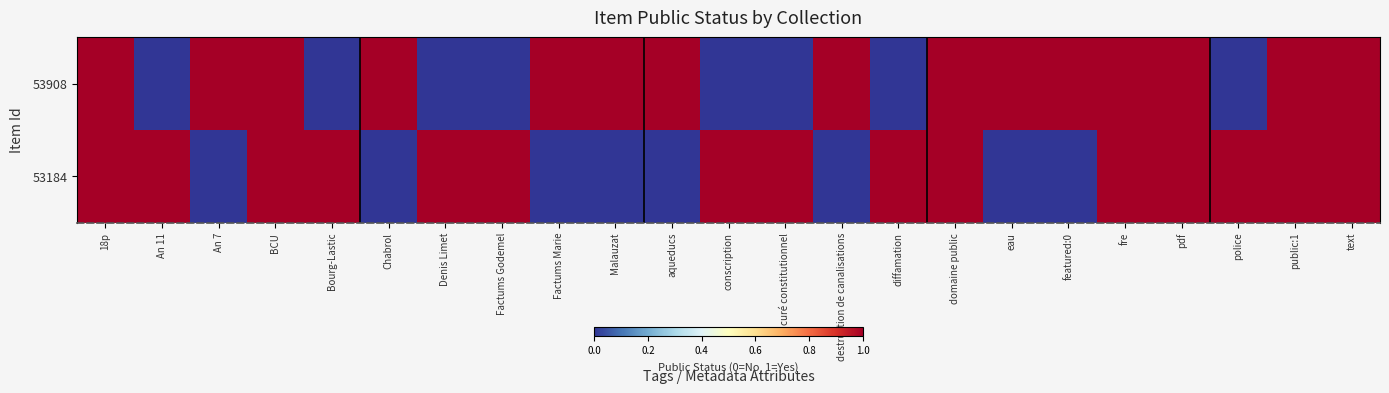

How many data points does each series have?

23